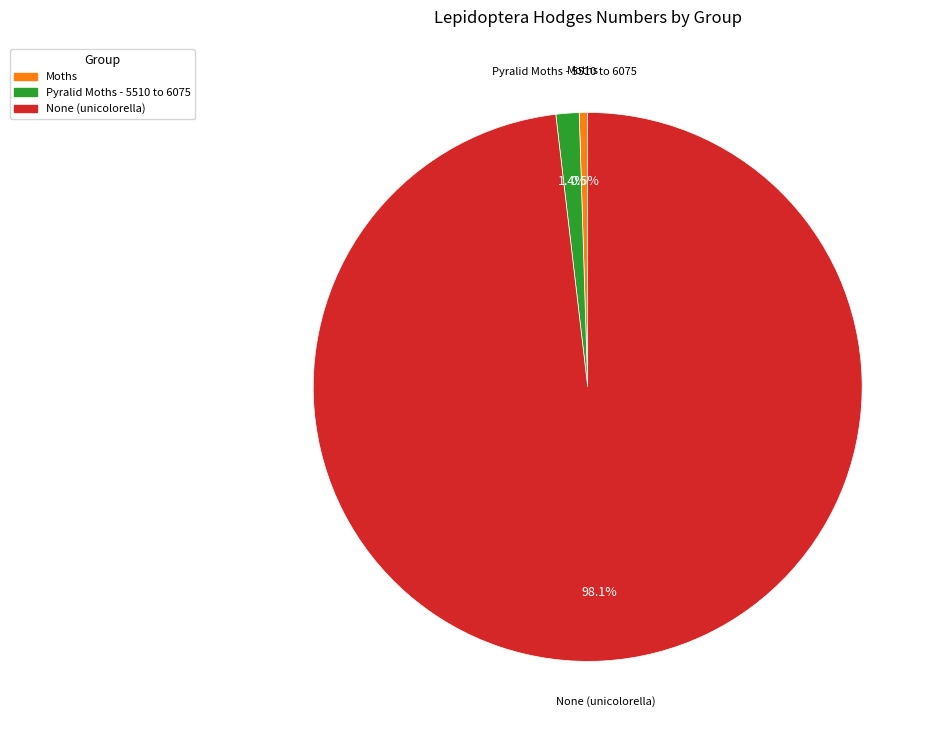

Is there any slice that represents more than half of the pie?

Yes